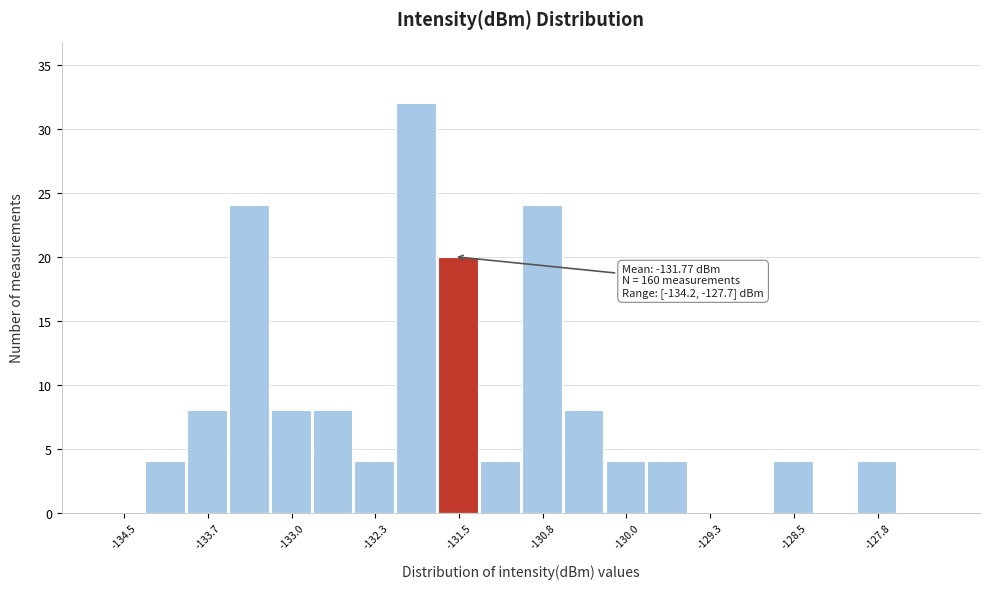

Read against the x-axis, roughly where is the centre of the tallest bar?

-131.9